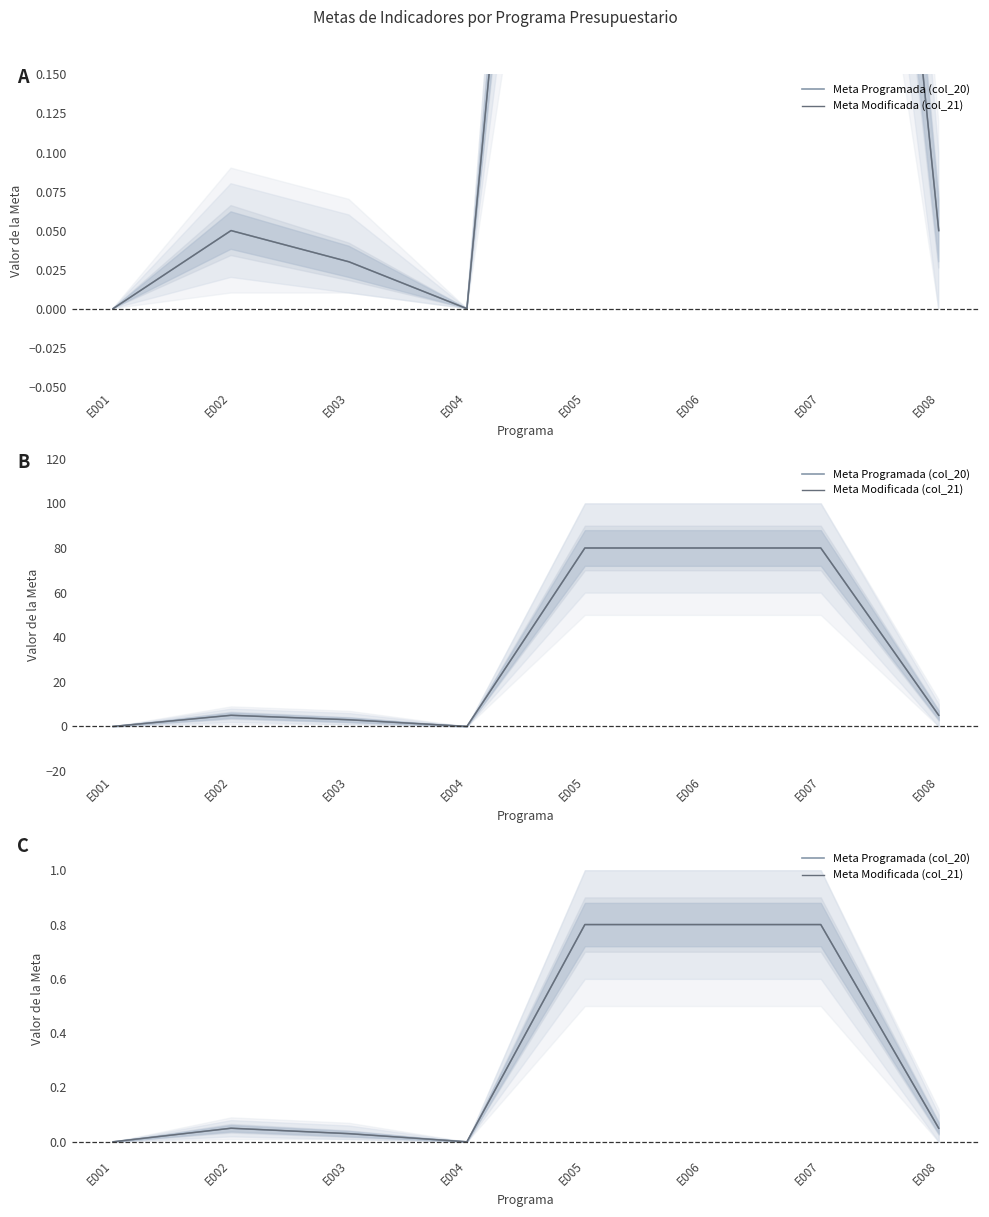

At which label does Meta Modificada (col_21) reach its minimum?

E001